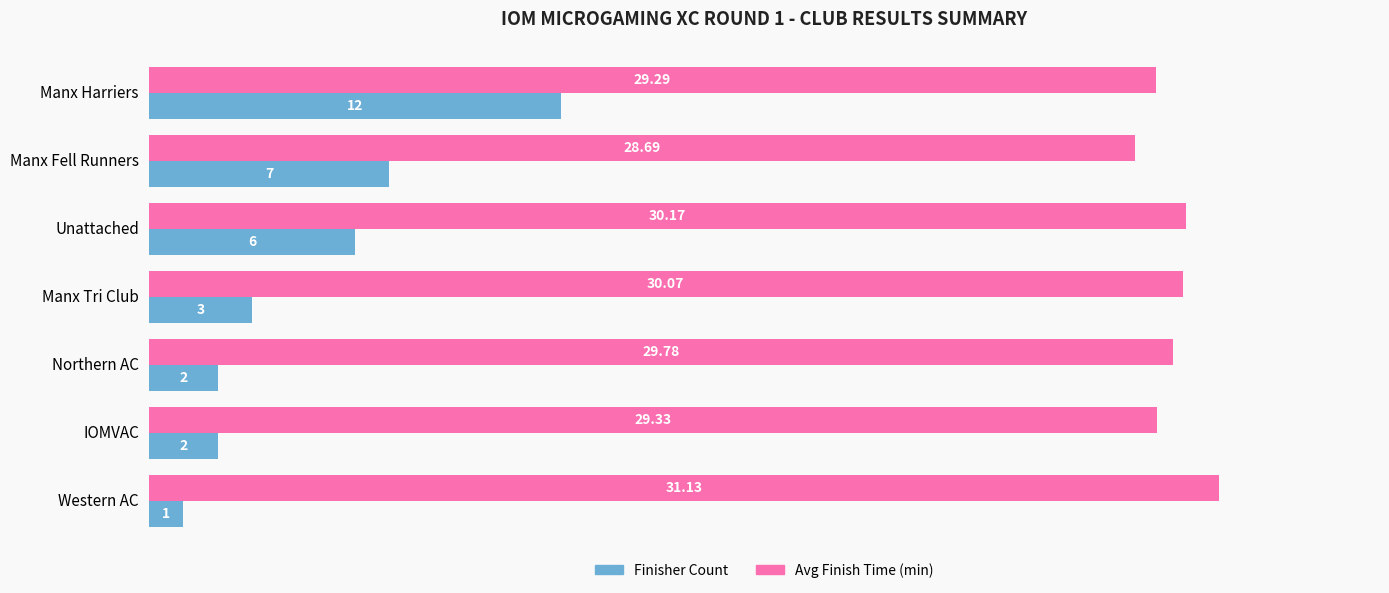

At which category is the sum across all series the highest?

Manx Harriers